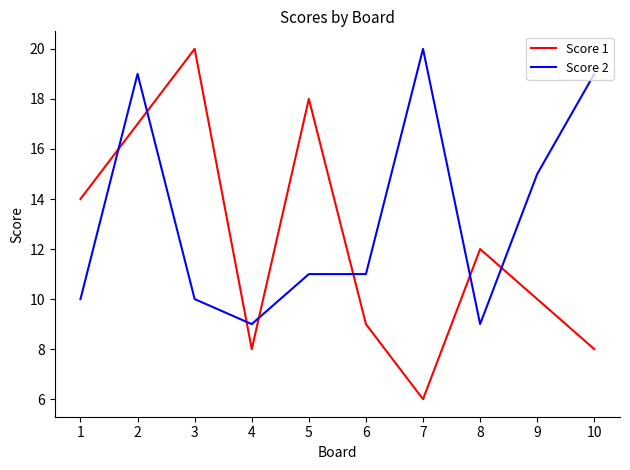

How many interior local peaks does the Score 1 series have?

3